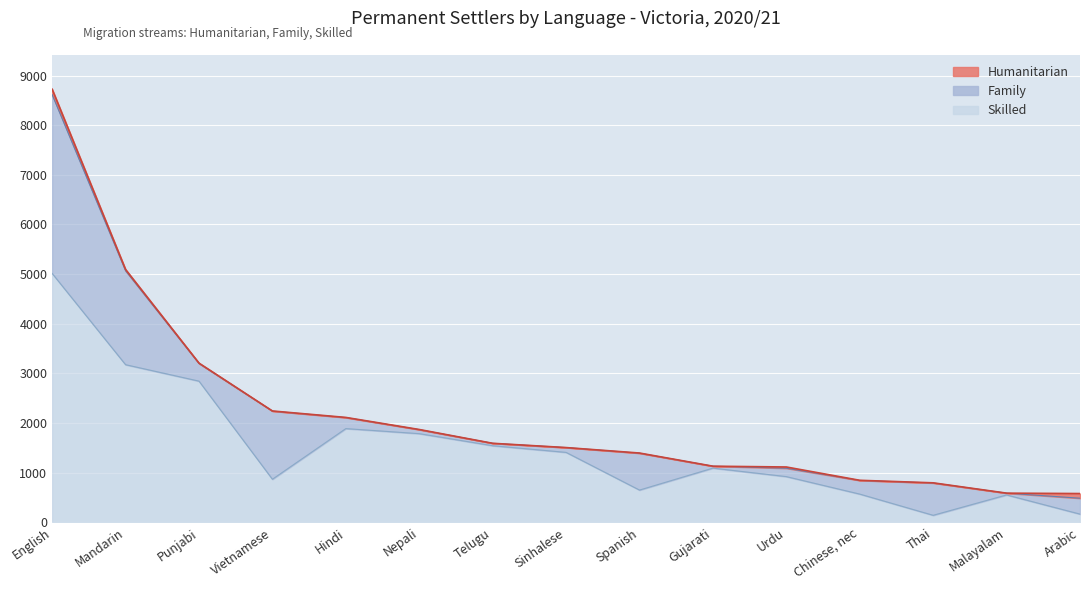

How many interior local valleys does the Skilled series have?

3